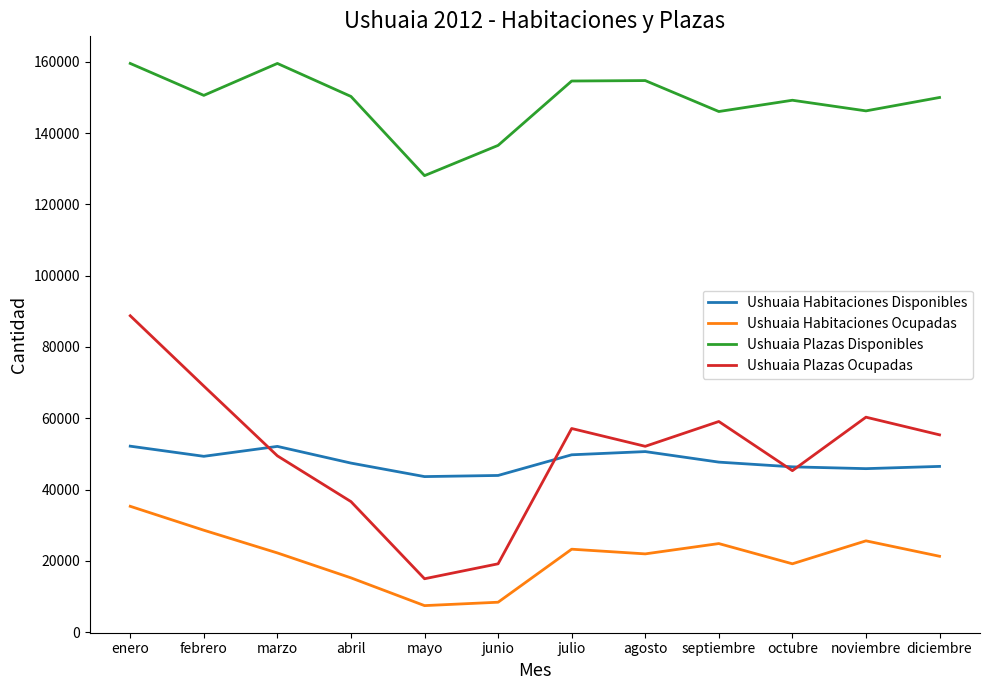

What position from the left is septiembre?

9